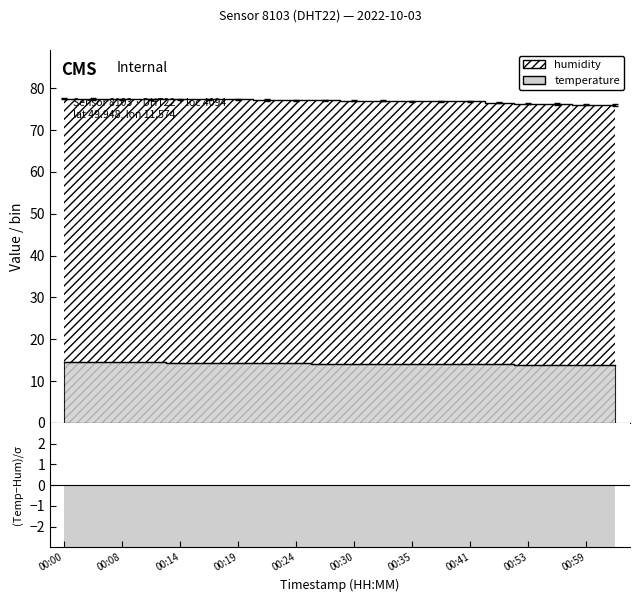

At which category is the sum across all series the highest?

00:00